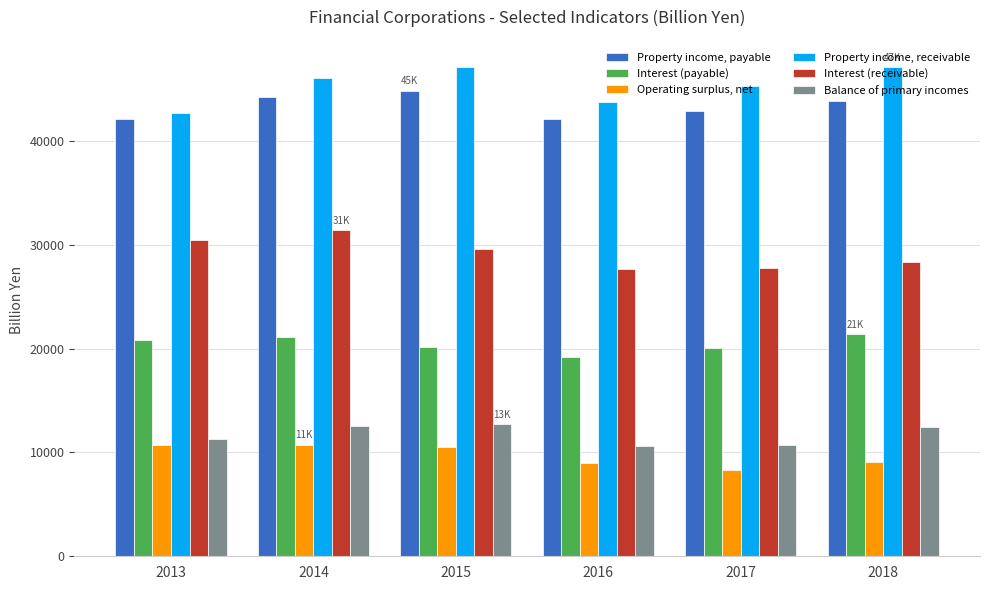

Are the bars grouped side by side (vs. stacked)?

Yes